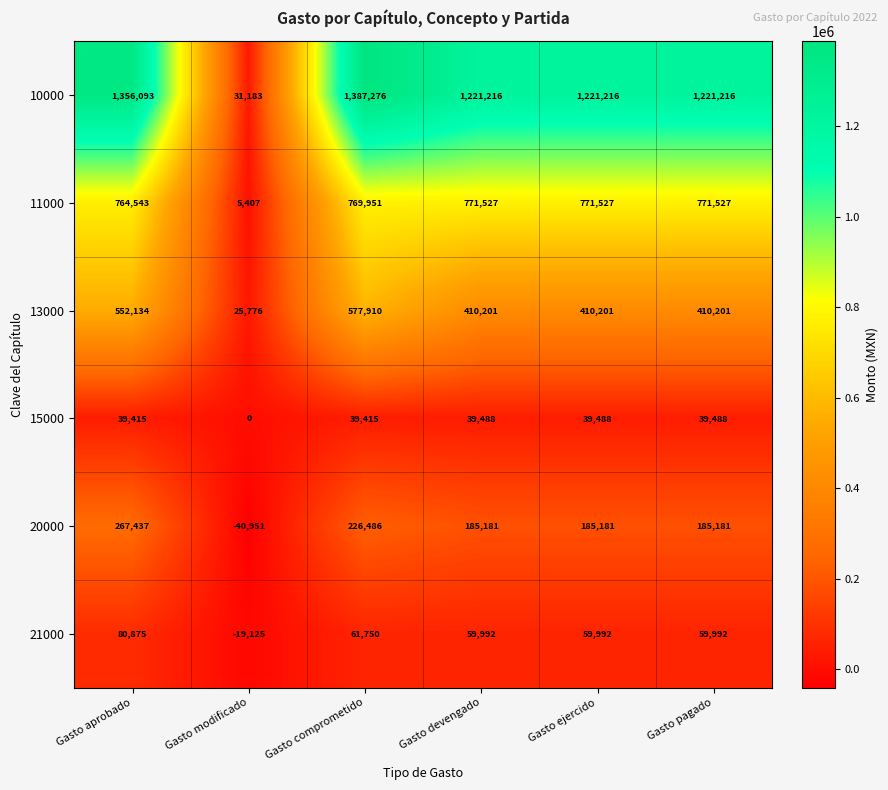

What is the total value across all series at Gasto aprobado?

3060497